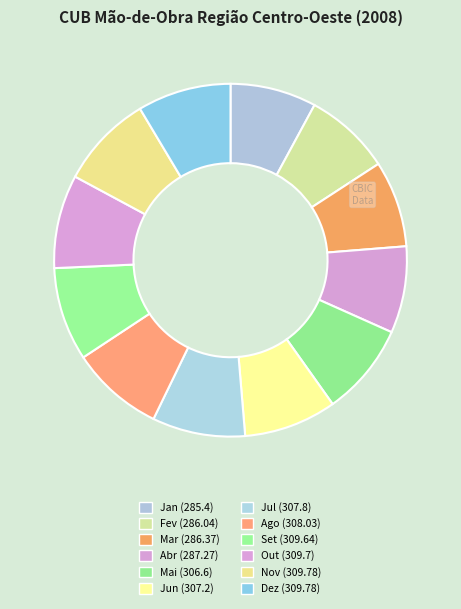

How many slices are in this pie chart?

12